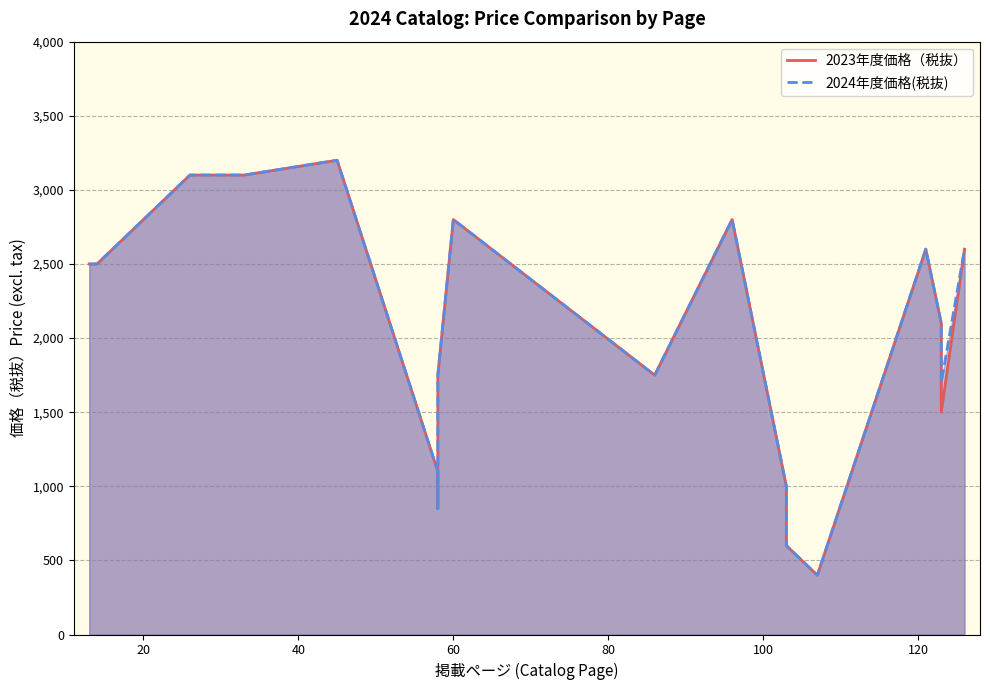

What is the sum of all 2024年度価格(税抜) values?

42650